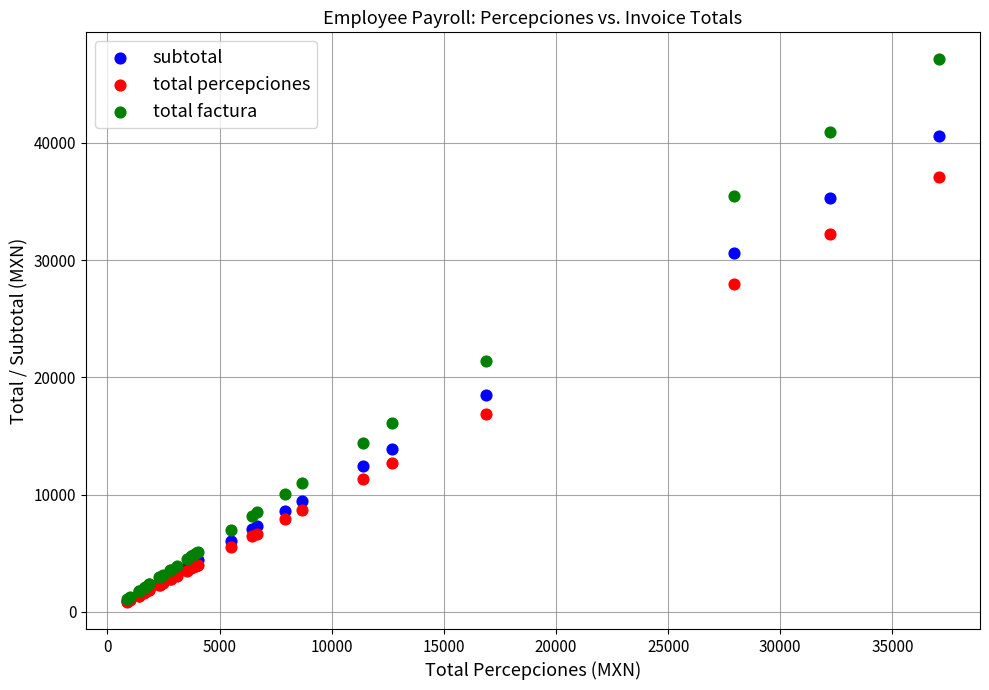

What are all the series names shown in the legend?

subtotal, total percepciones, total factura